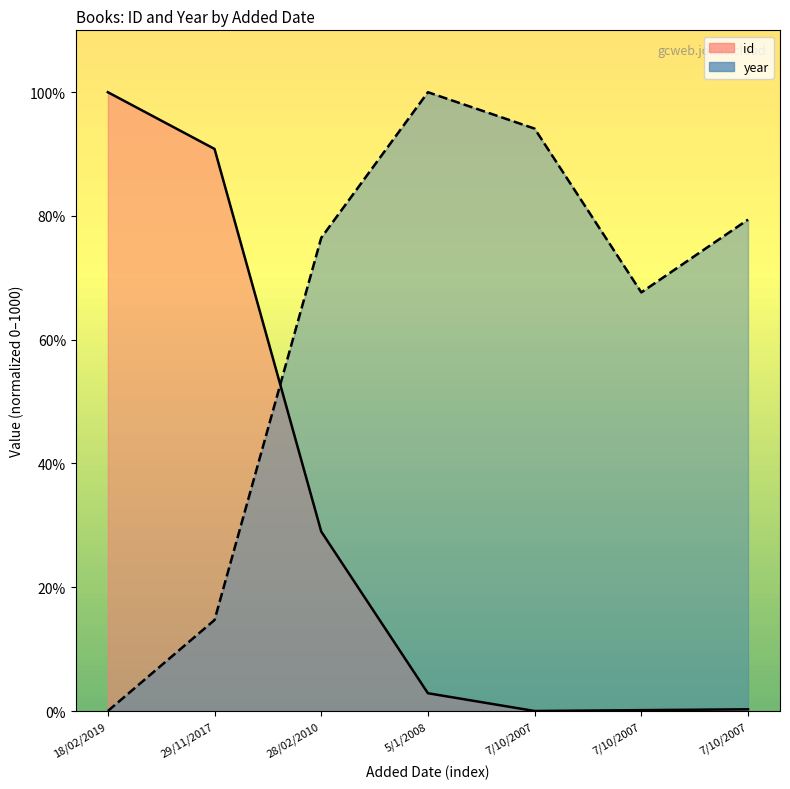

Rank the series by their maximum value, from highest to lowest.

id, year